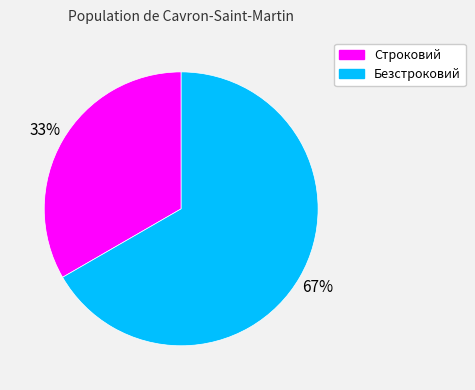

To the nearest percent, what percentage of the pie is Безстроковий?

67%